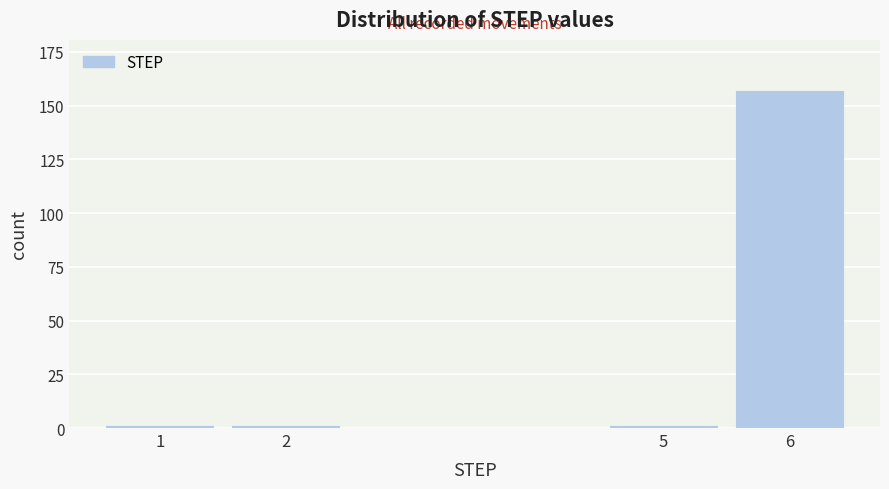

Reading right to left, extract all data points from this chart.

157	1	1	1